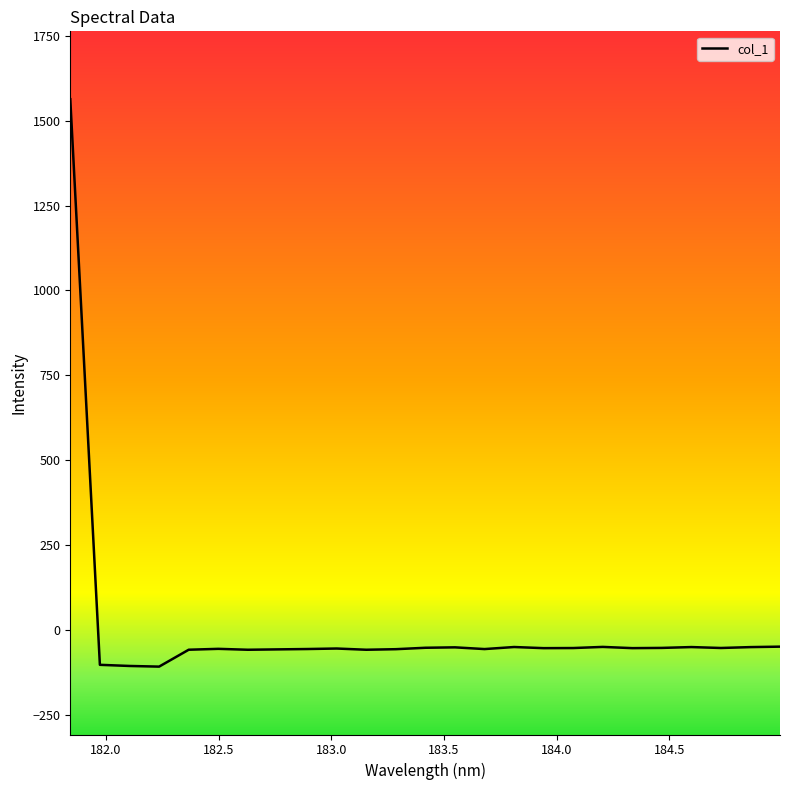

What is the maximum value shown in the chart?

1563.2